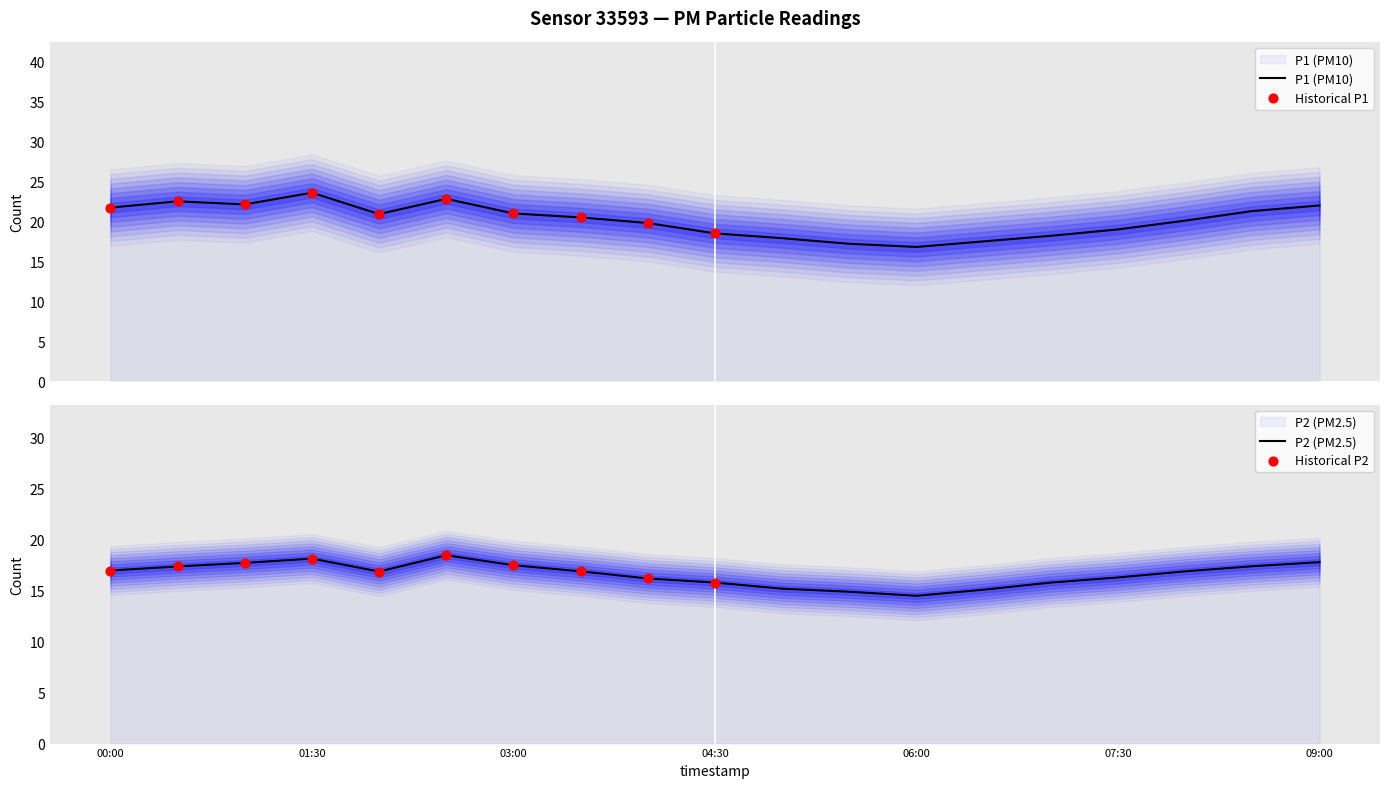

Which series reaches the minimum Y coordinate?

P2